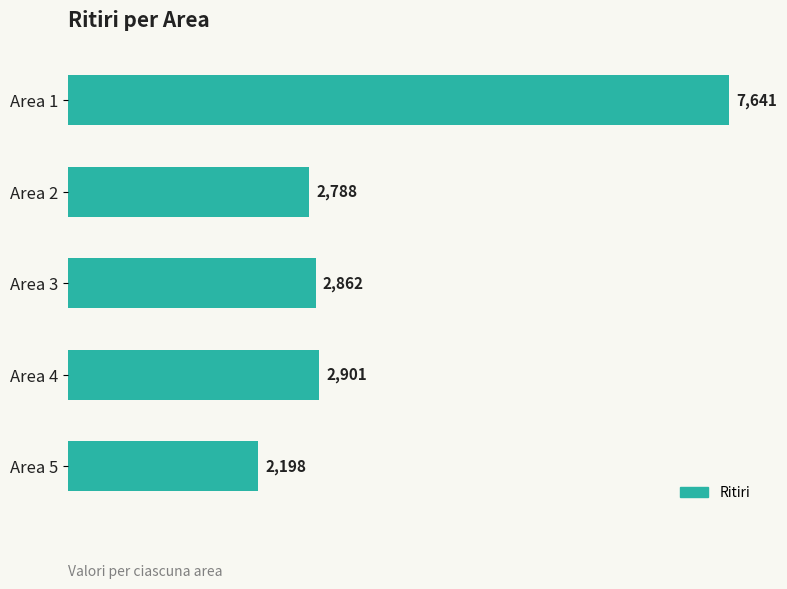

Which category has the lowest value across all series?

Area 5